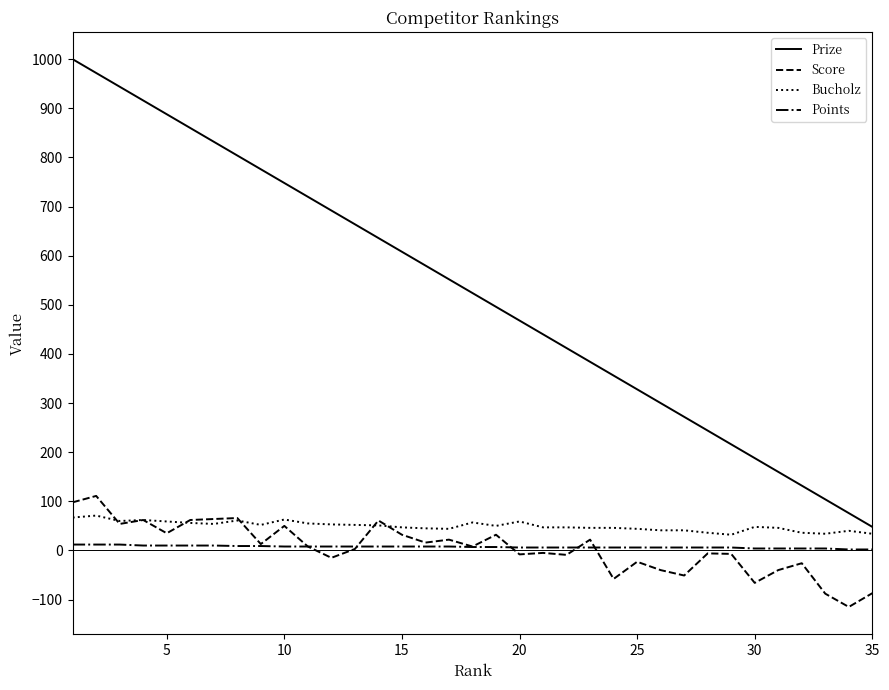

Which series has the widest spread of values?

Prize